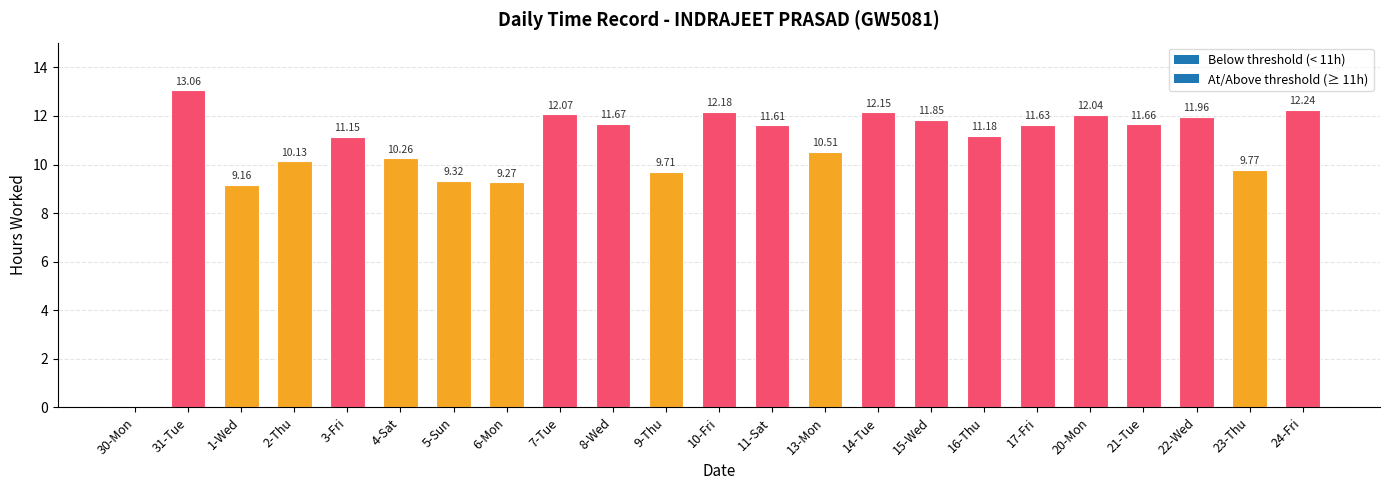

What is the sum of all values?

244.6